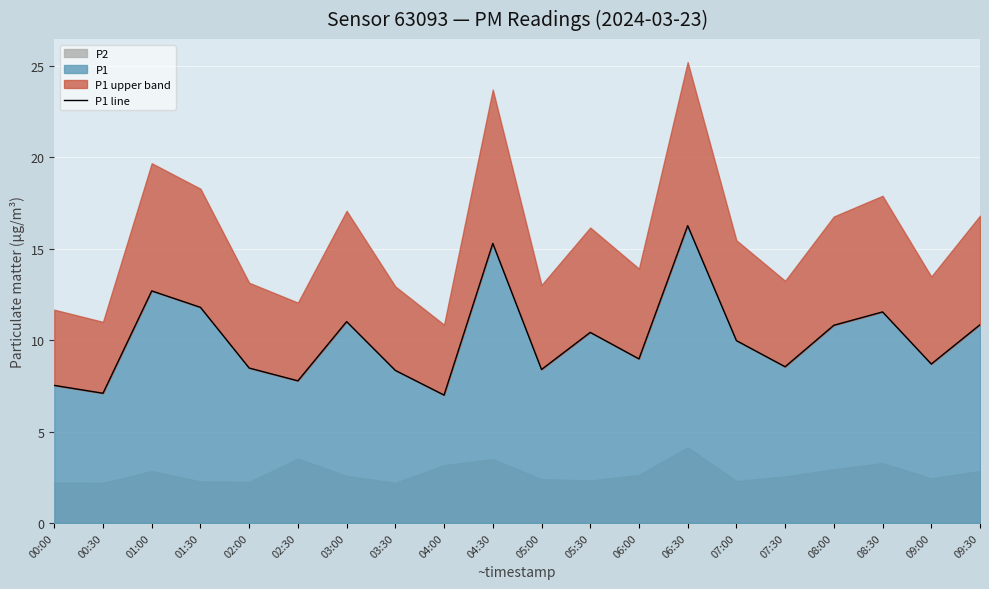

Which has a higher value, 06:30 or 04:30?

06:30